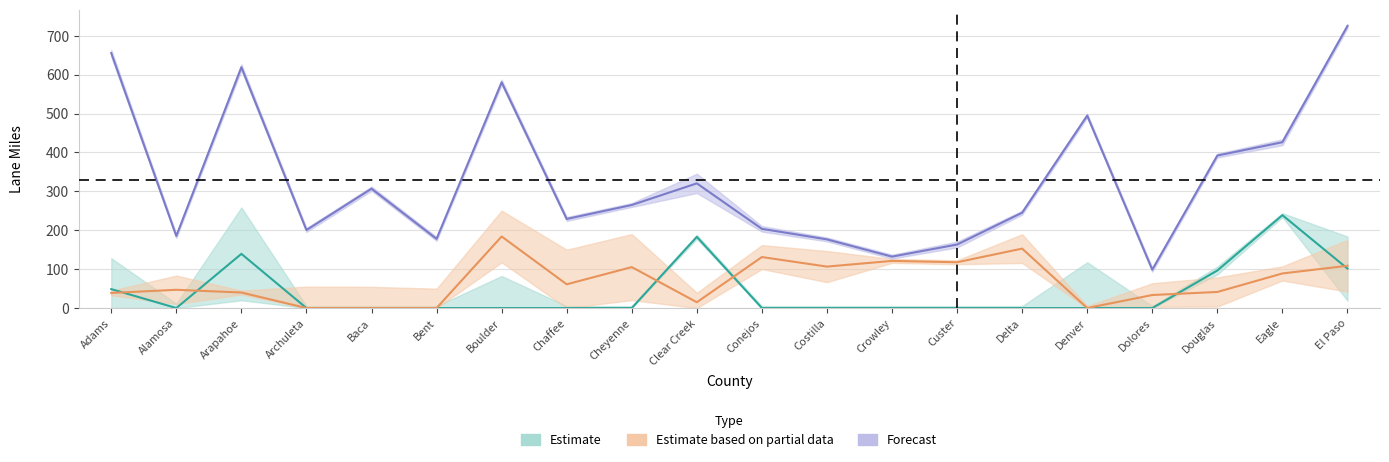

List the labels in order of Minor Art-Rural value, largest first.

Boulder, Delta, Conejos, Crowley, Custer, El Paso, Costilla, Cheyenne, Eagle, Chaffee, Alamosa, Douglas, Arapahoe, Adams, Dolores, Clear Creek, Archuleta, Baca, Bent, Denver